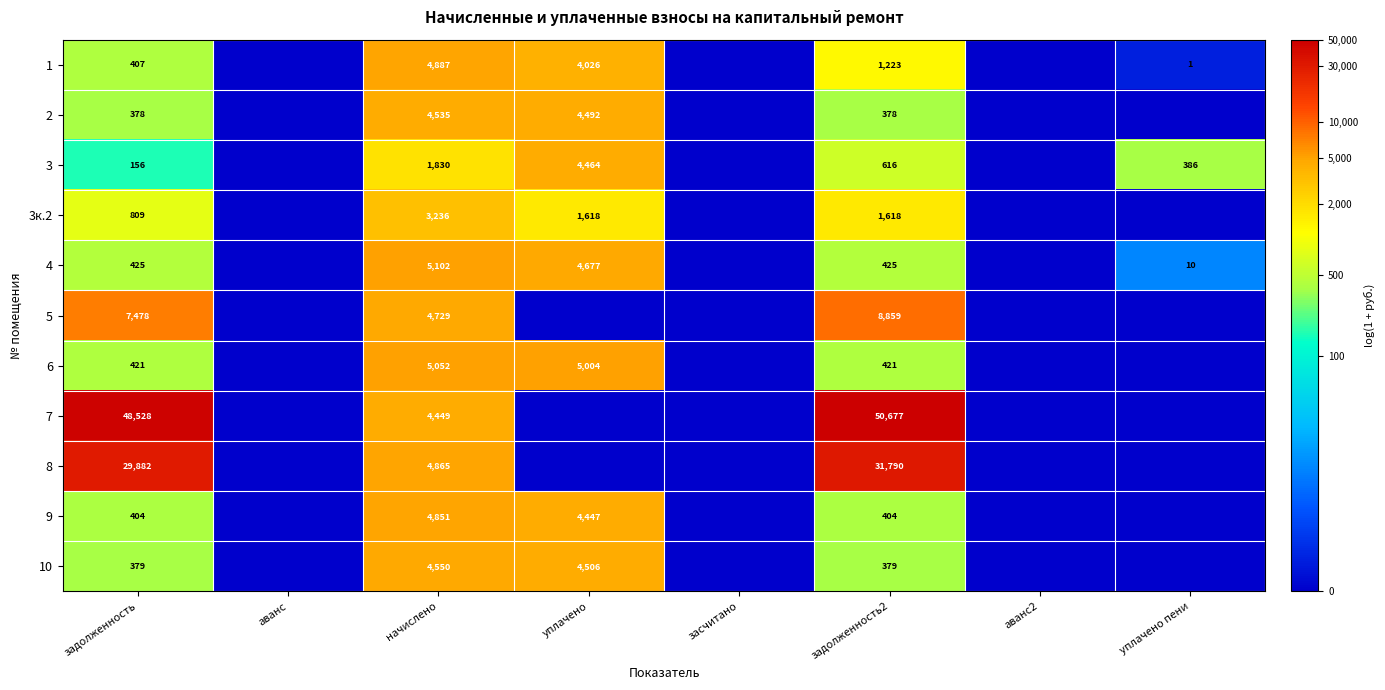

Which label corresponds to the largest value in the chart?

задолженность2